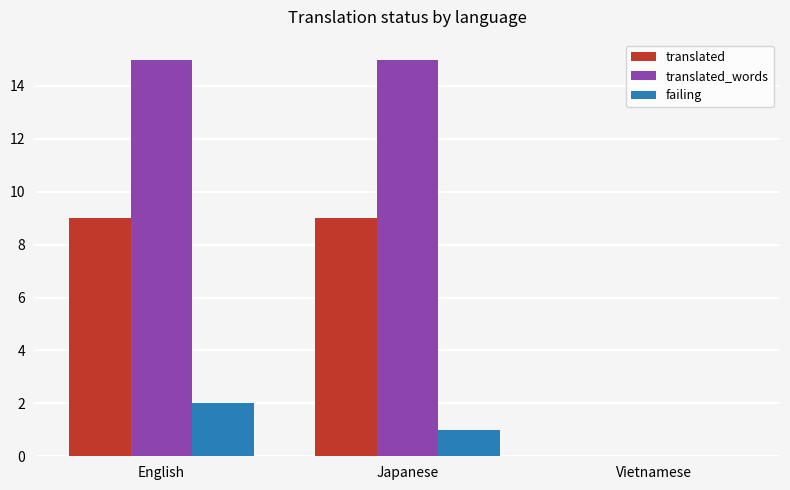

What is the maximum value for translated?

9